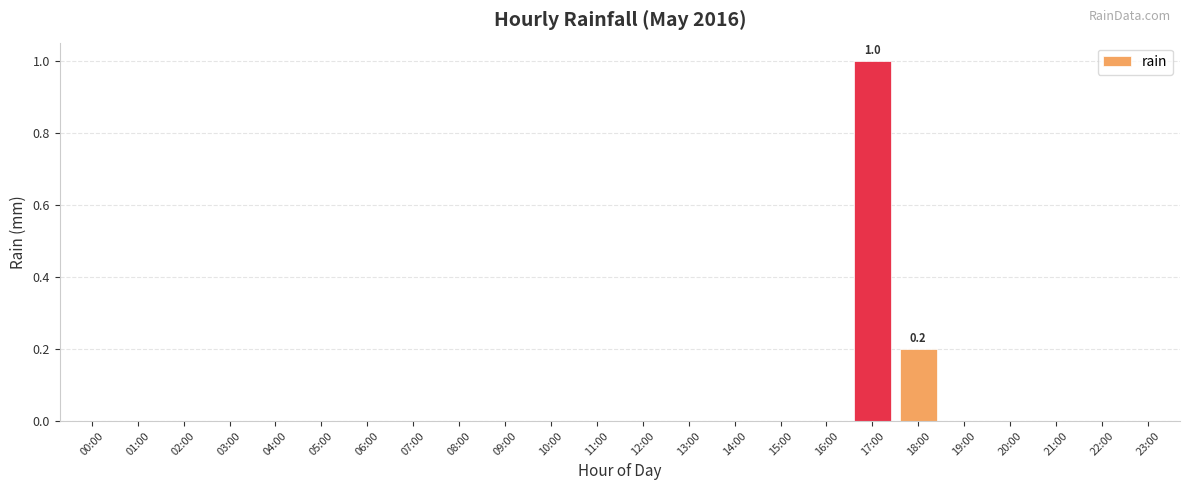

Reading right to left, extract all data points from this chart.

0.0	0.0	0.0	0.0	0.0	0.2	1.0	0.0	0.0	0.0	0.0	0.0	0.0	0.0	0.0	0.0	0.0	0.0	0.0	0.0	0.0	0.0	0.0	0.0